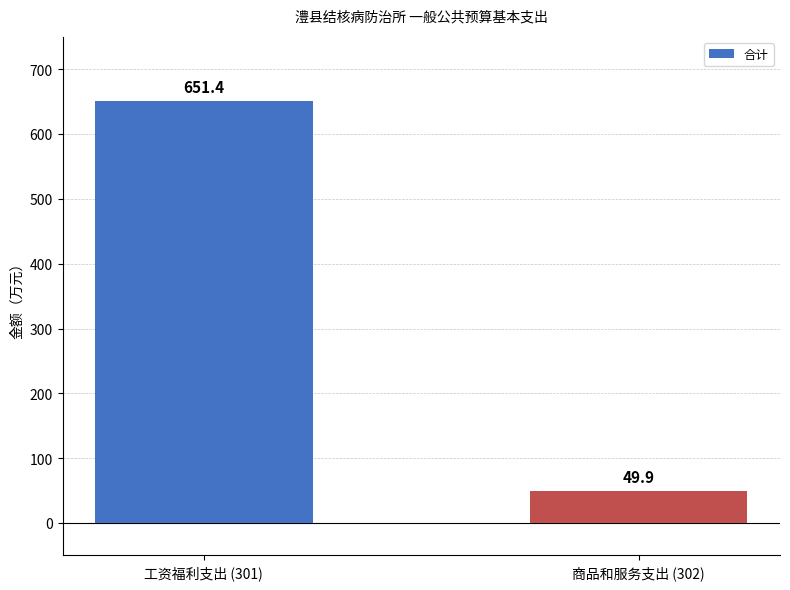

What is the difference between the maximum and minimum values?

601.4